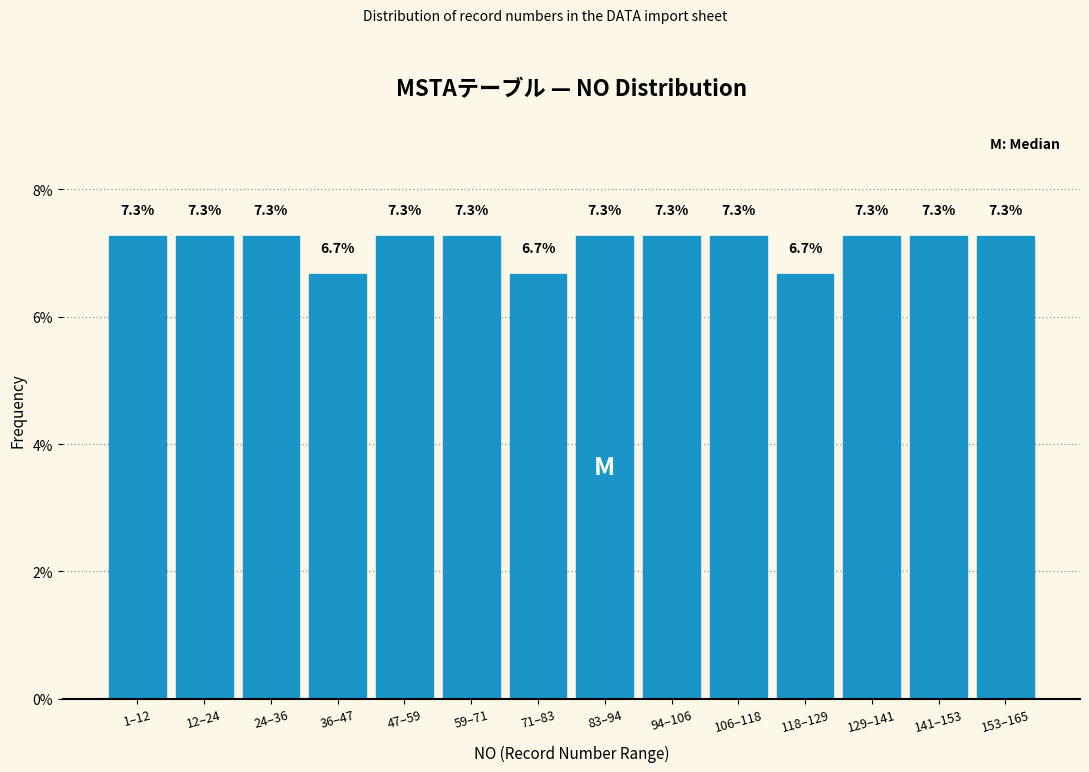

Reading right to left, what are all the values shown in this chart?

7.3	7.3	7.3	6.7	7.3	7.3	7.3	6.7	7.3	7.3	6.7	7.3	7.3	7.3